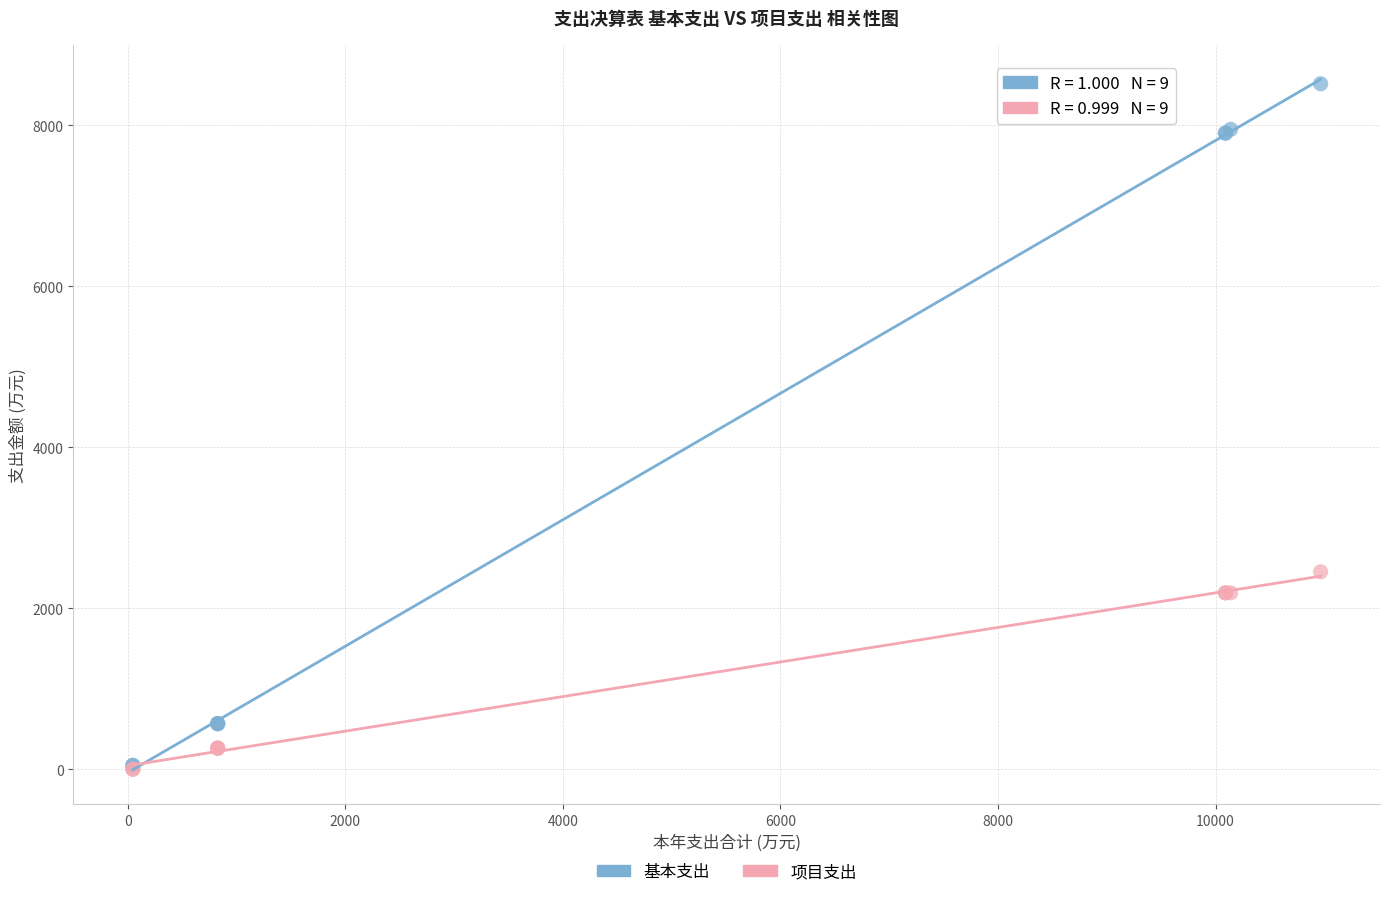

Across all series, what Y value is closest to 4256?

2452.0